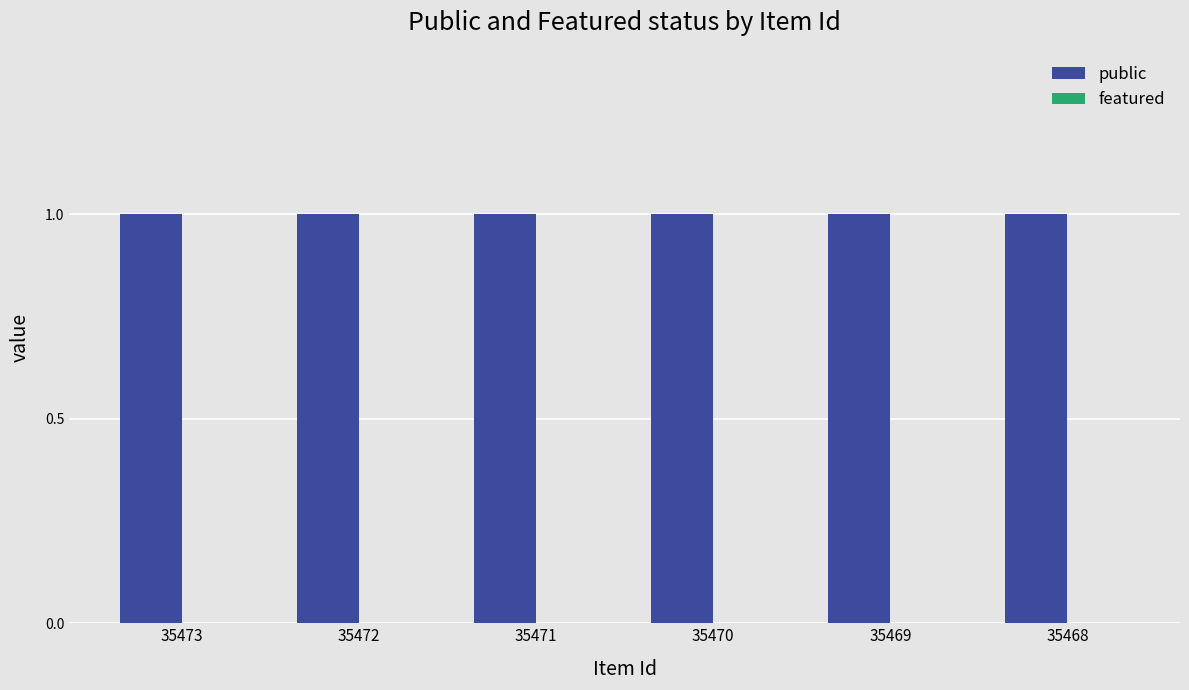

What is the greatest value displayed?

1